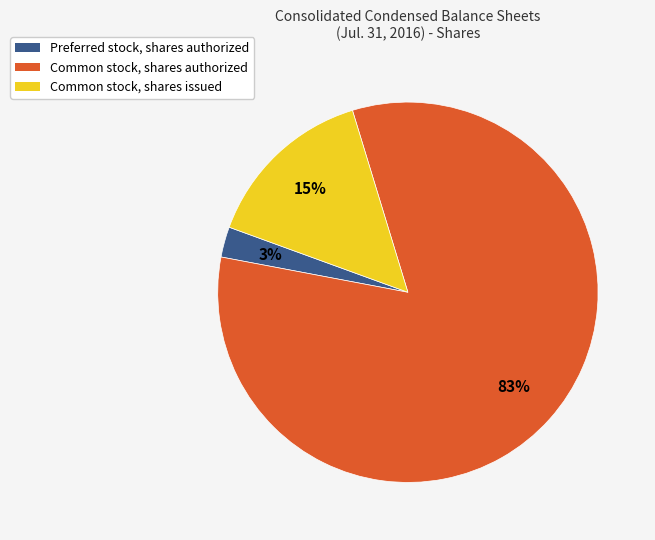

Does any single category account for the majority?

Yes